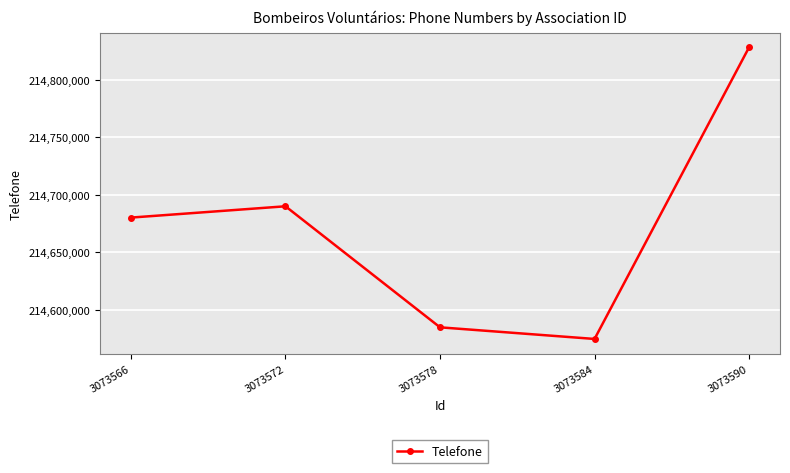

At which category does the data reach its first local peak?

3073572